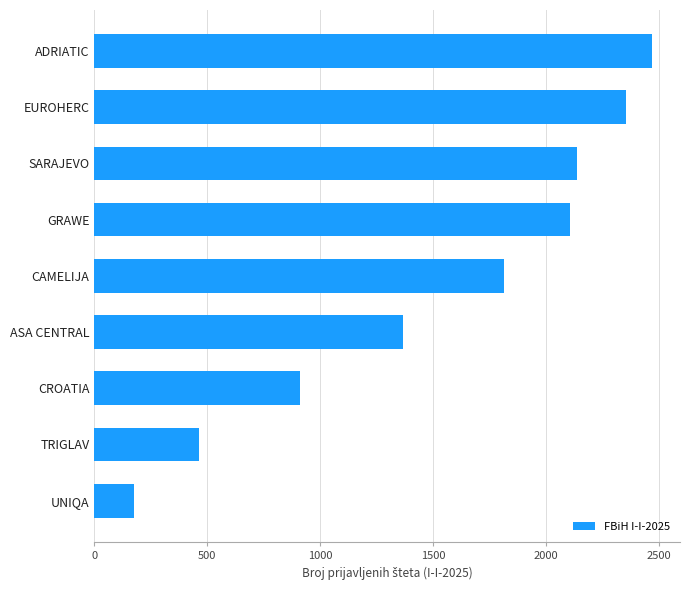

What is the difference between the values at SARAJEVO and EUROHERC?

219